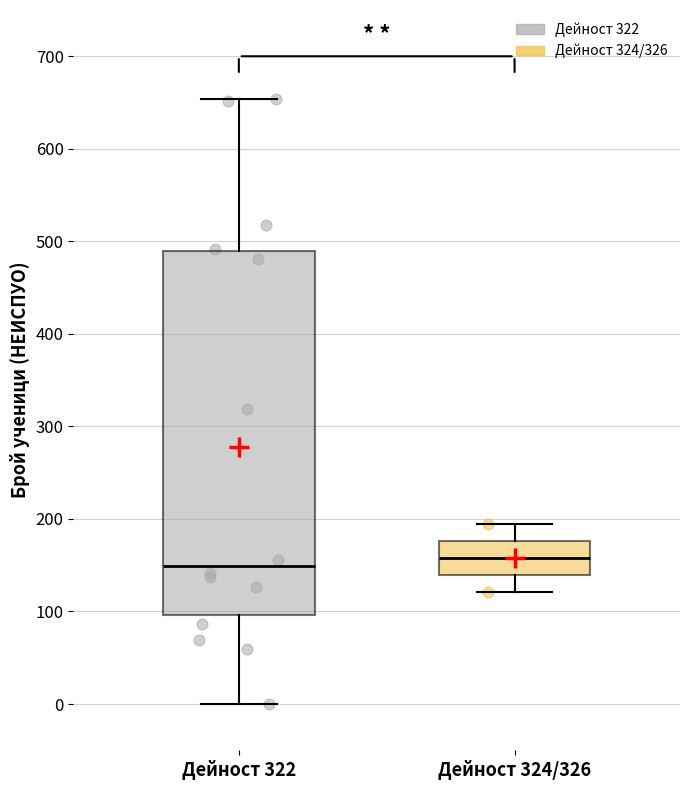

Which box is the tallest, from its lower edge to its upper edge?

Дейност 322